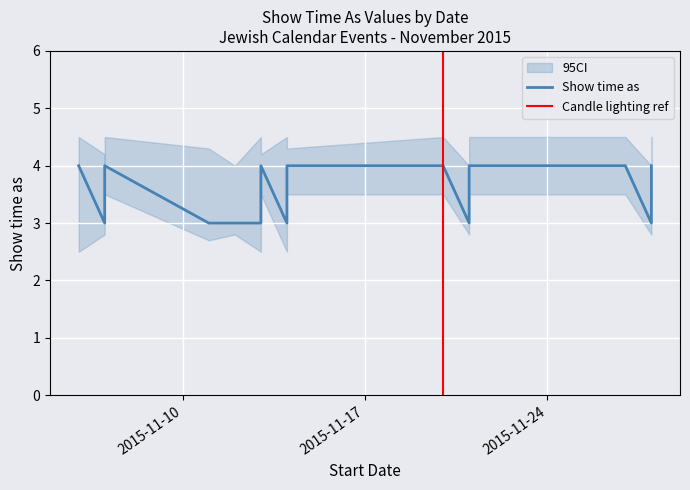

At which label is the value closest to 3?

11/7/2015